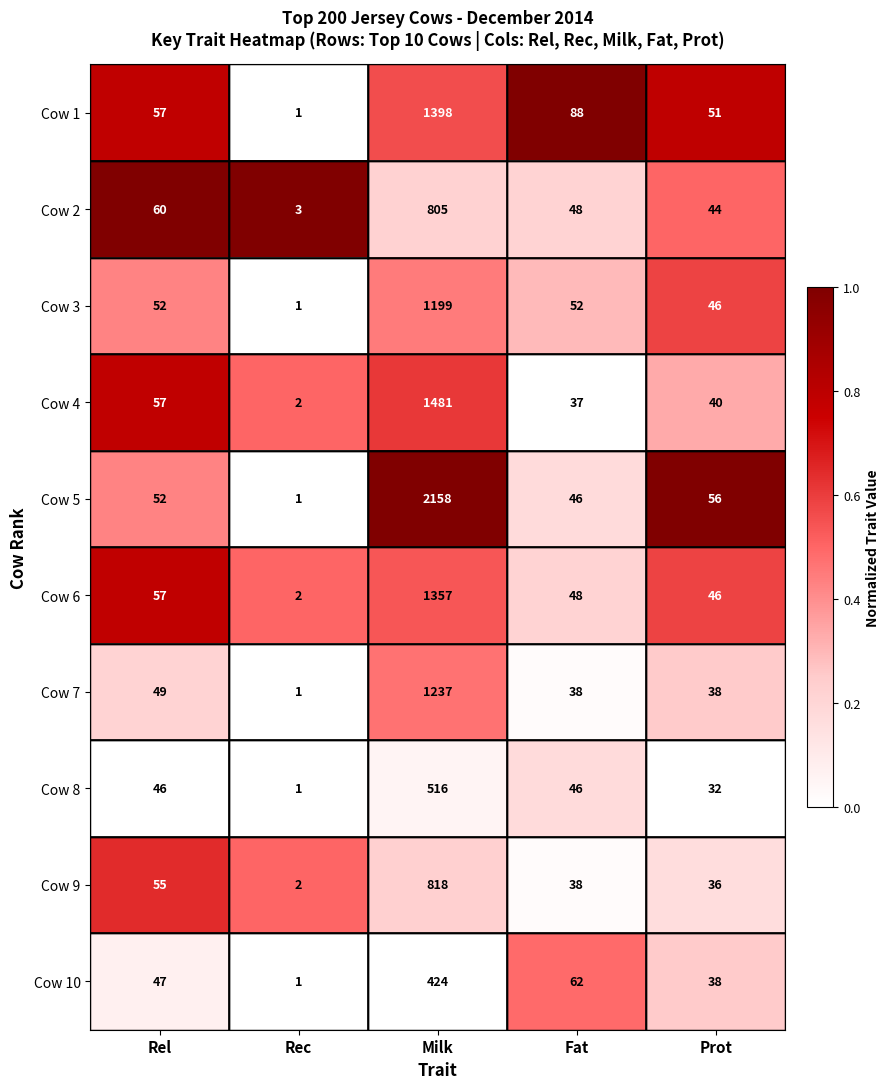

What is the spread (max minus min) of values at Milk?

1734